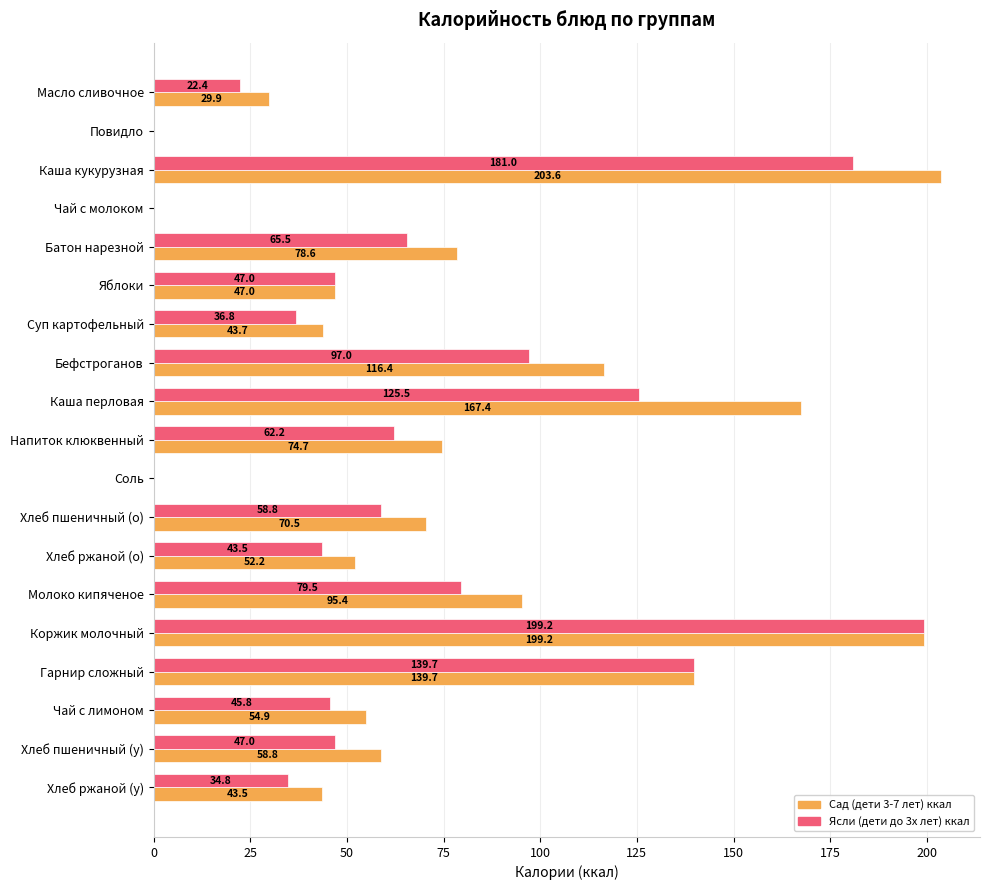

True or false: Ясли (дети до 3х лет) ккал has a value of 31.4 at Хлеб пшеничный (о).

False